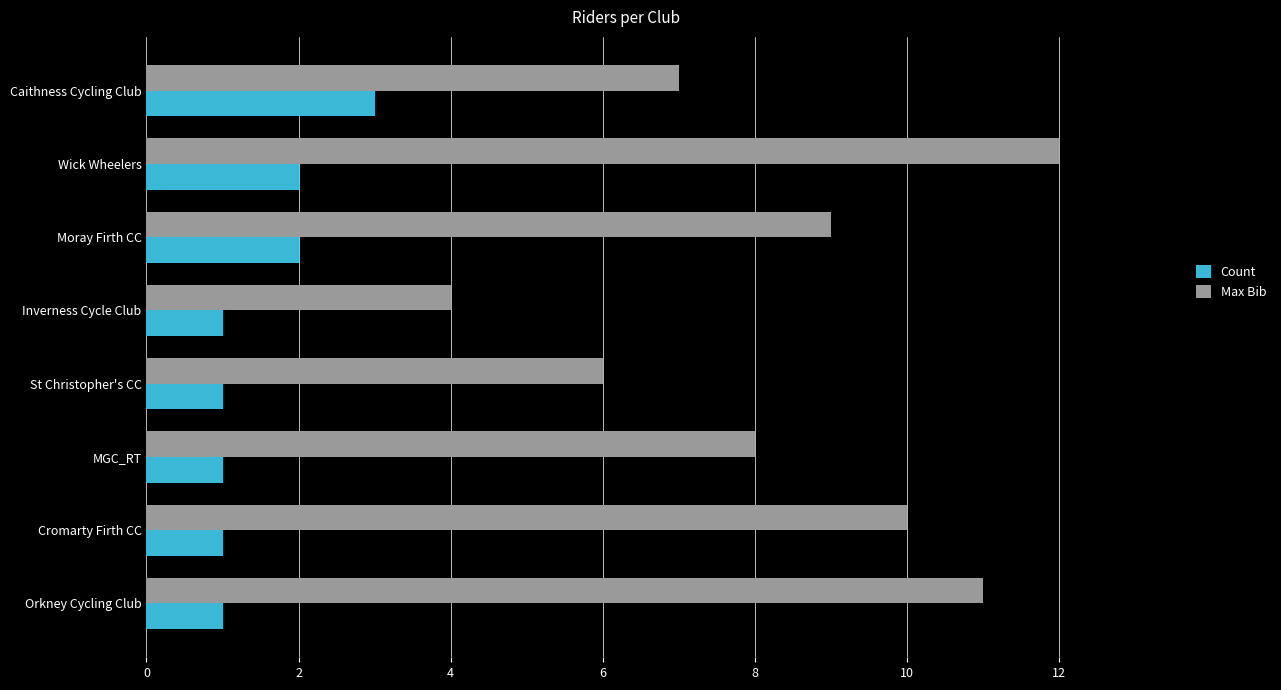

List the series in order of their peak value, lowest first.

Count, Max Bib